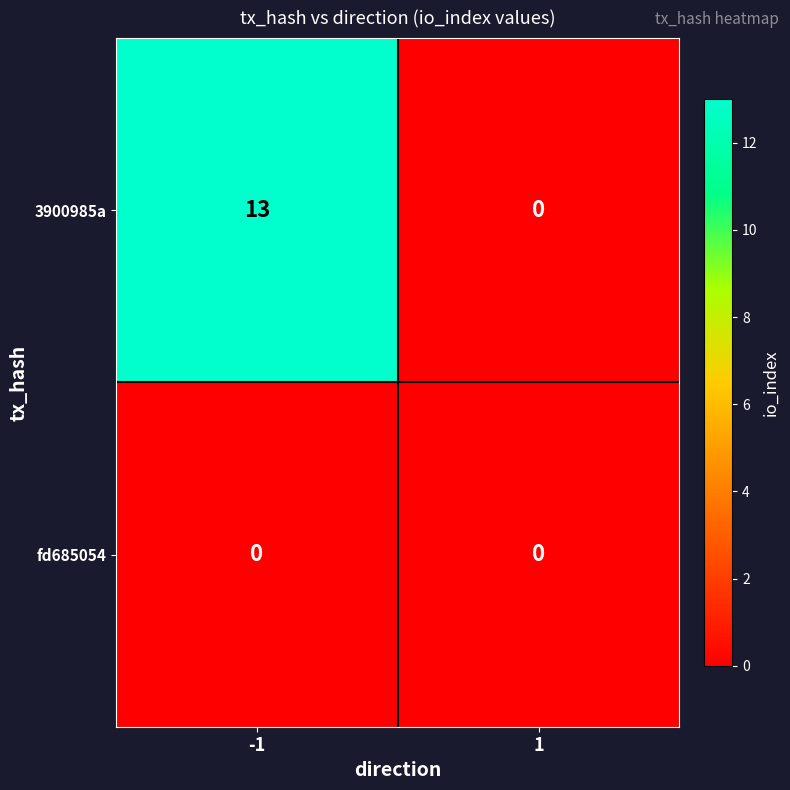

Which series has the widest spread of values?

3900985a